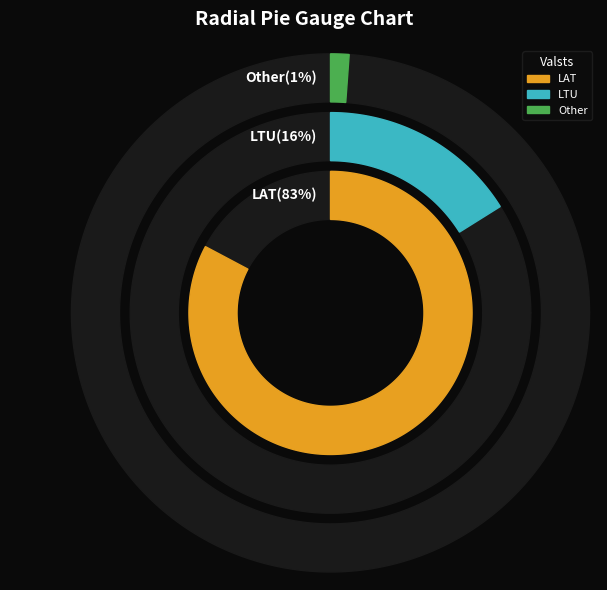

To the nearest percent, what is the average slice percentage?

33%